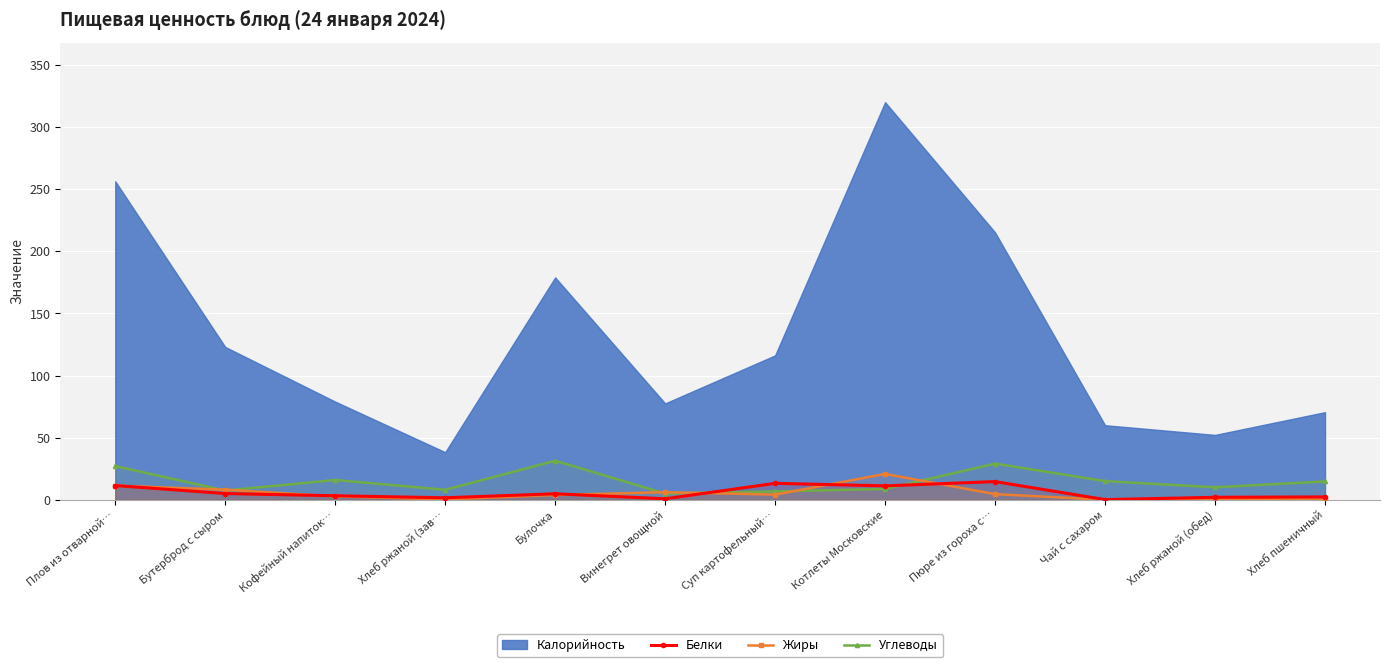

What is the approximate value of Белки at Винегрет овощной?

0.8